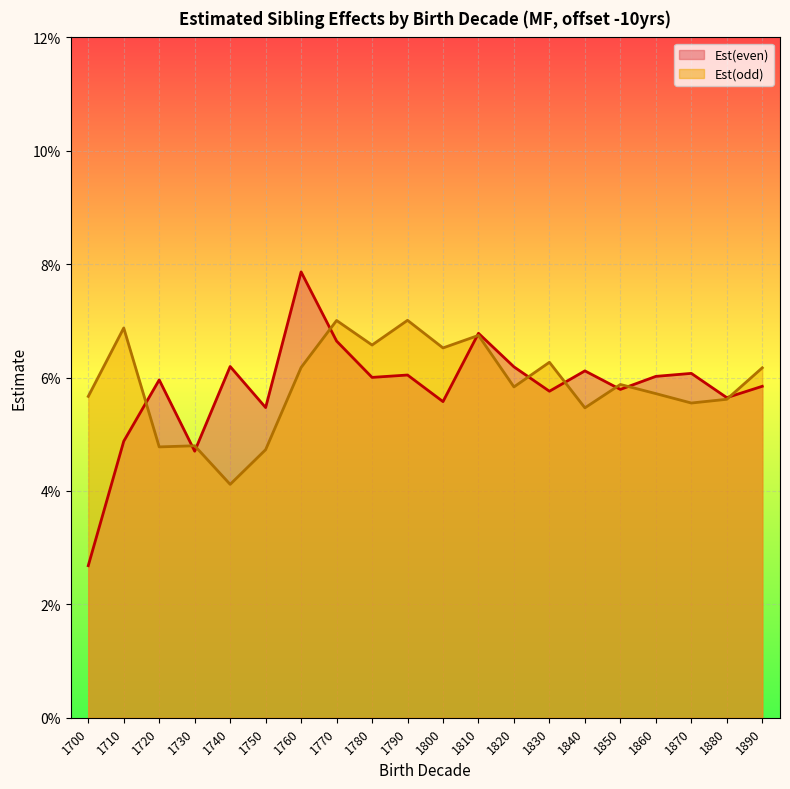

Count the Est(odd) values in the range 0 to 1.

20